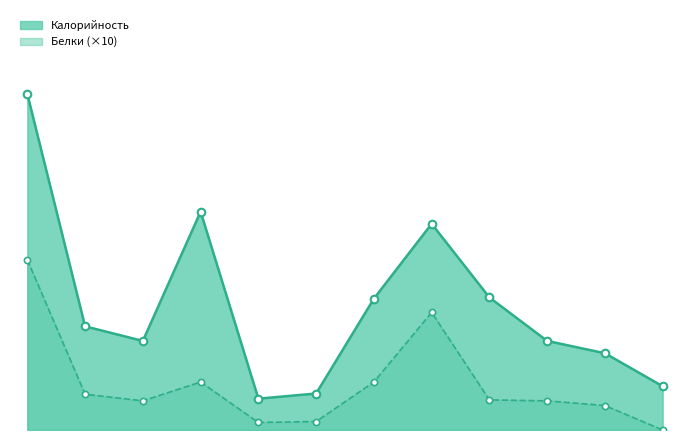

Which series contains the lowest Y value?

Белки